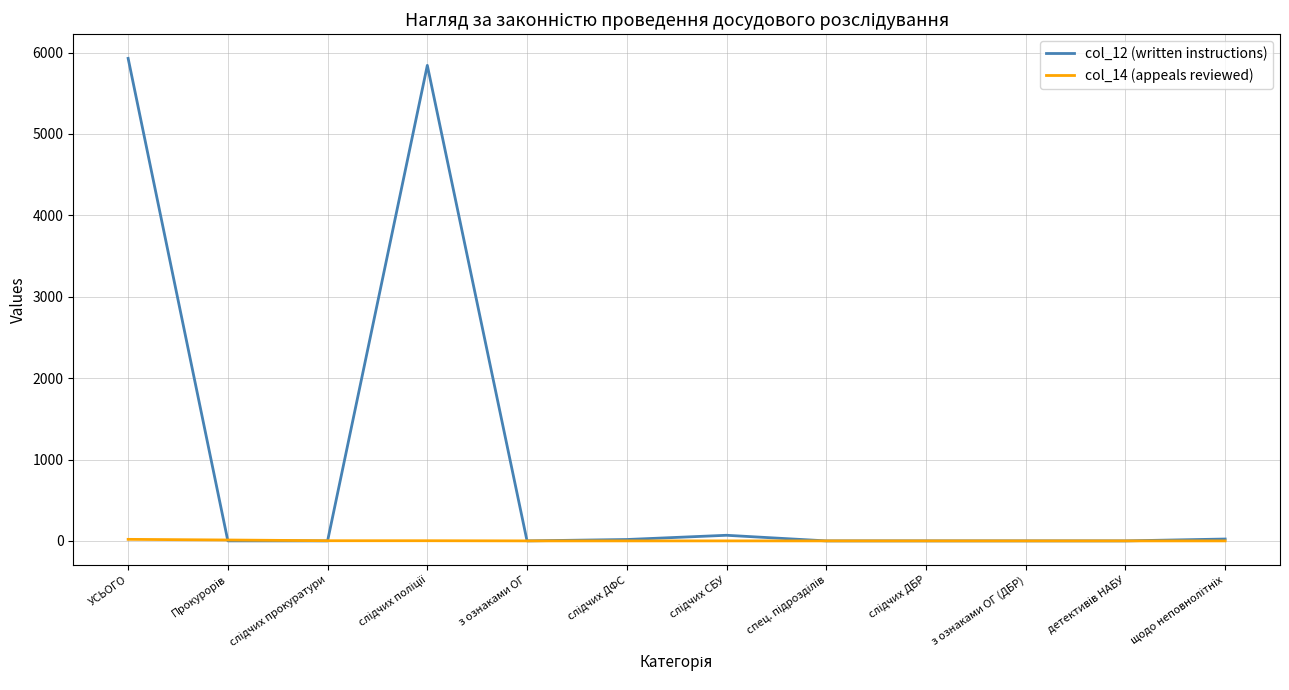

List the series in order of their overall mean, highest first.

col_12 (written instructions), col_14 (appeals reviewed)